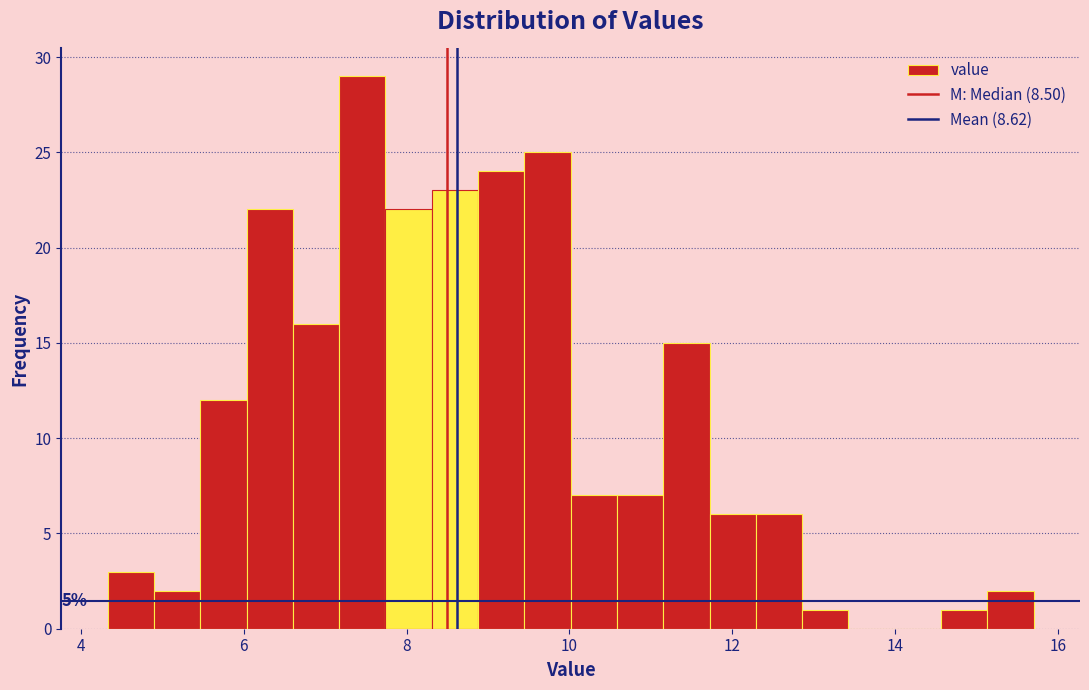

Read against the x-axis, roughly where is the centre of the tallest bar?

7.4